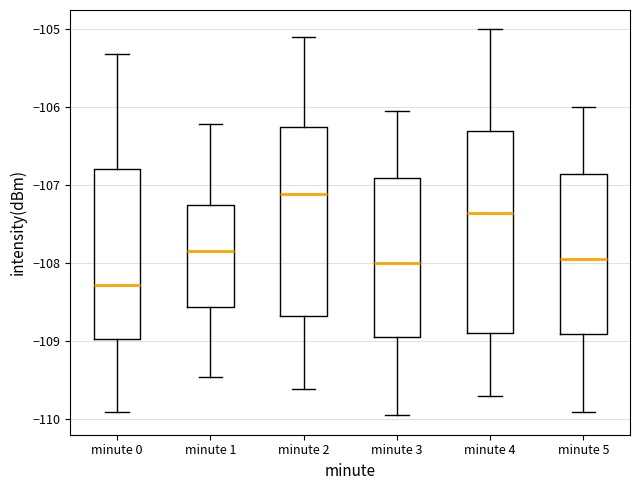

Where is the upper edge of the box for minute 5 on the y-axis? The values are not printed on the chart, so give them approximately, as read against the axis.

-106.9